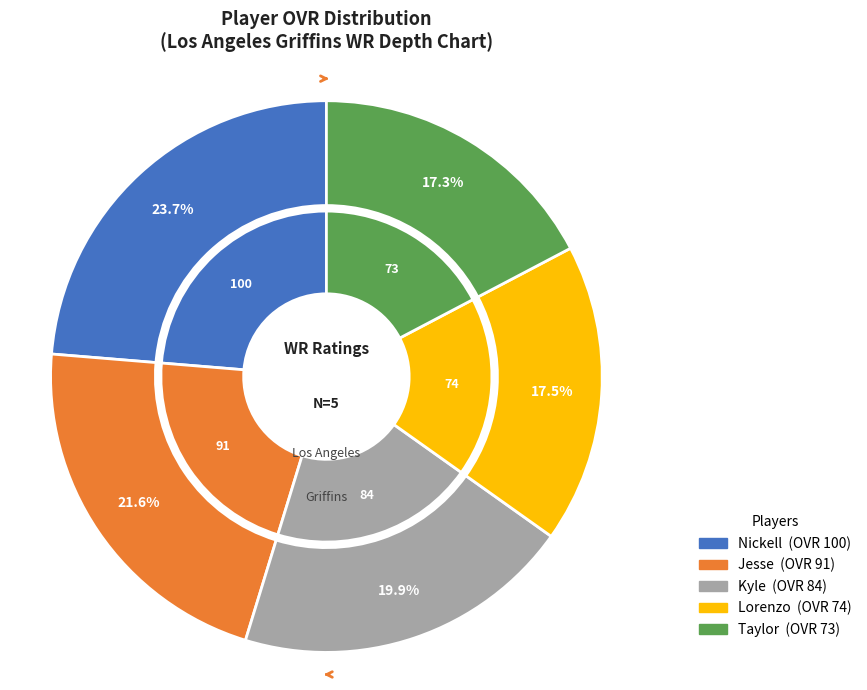

Is there any slice that represents more than half of the pie?

No